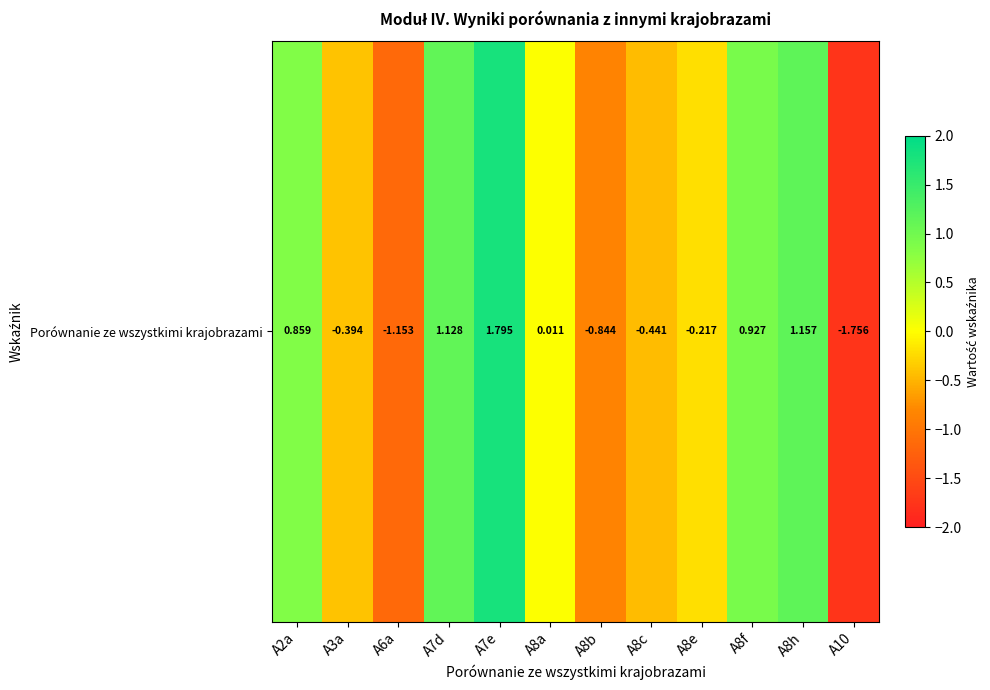

At which label is the value closest to 0?

A8a